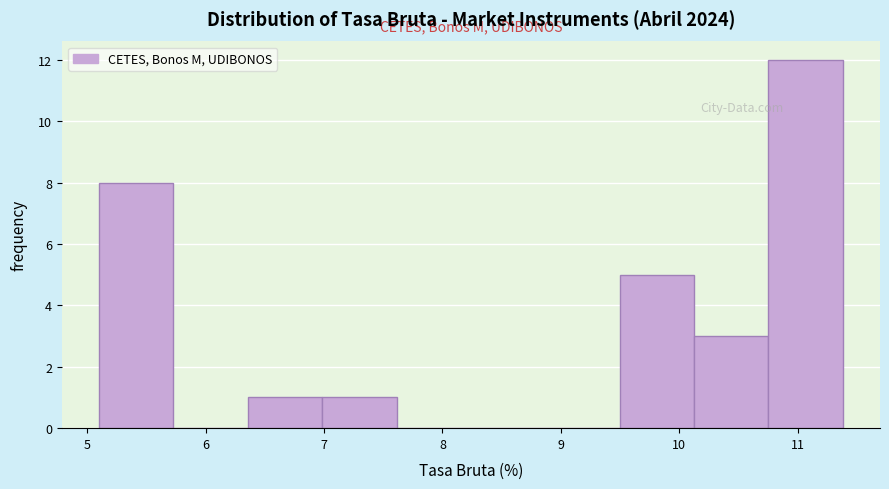

Reading left to right, list every bar in this chart as the range it spans on the x-axis followed by its height. Neither the bar edges nor the heights are printed on the chart, so give them approximately, as read against the axes.

5.1 to 5.7: 8
5.7 to 6.4: 0
6.4 to 7.0: 1
7.0 to 7.6: 1
7.6 to 8.2: 0
8.2 to 8.9: 0
8.9 to 9.5: 0
9.5 to 10.1: 5
10.1 to 10.8: 3
10.8 to 11.4: 12